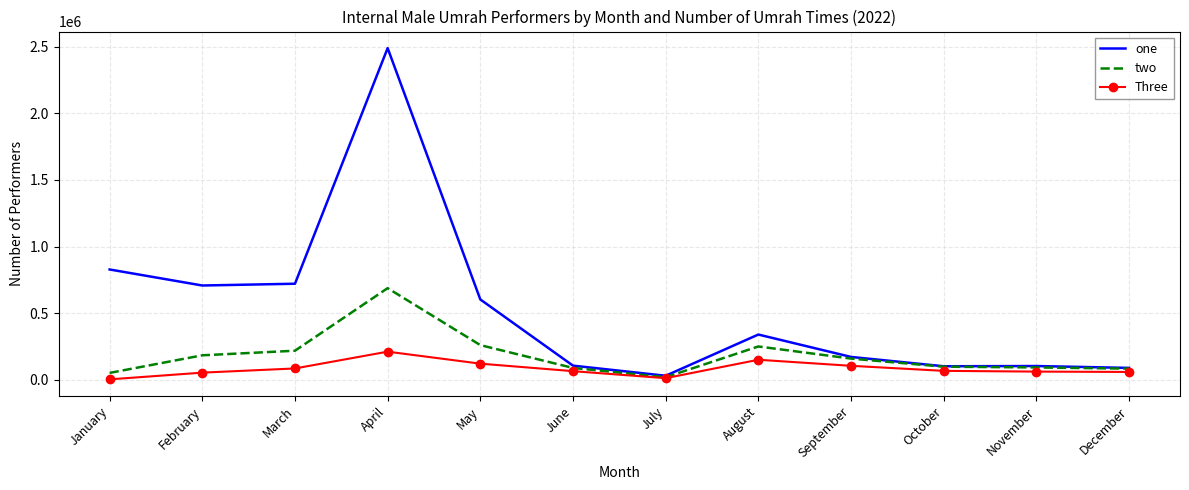

The Three series shows 66727 at October. True or false?

True